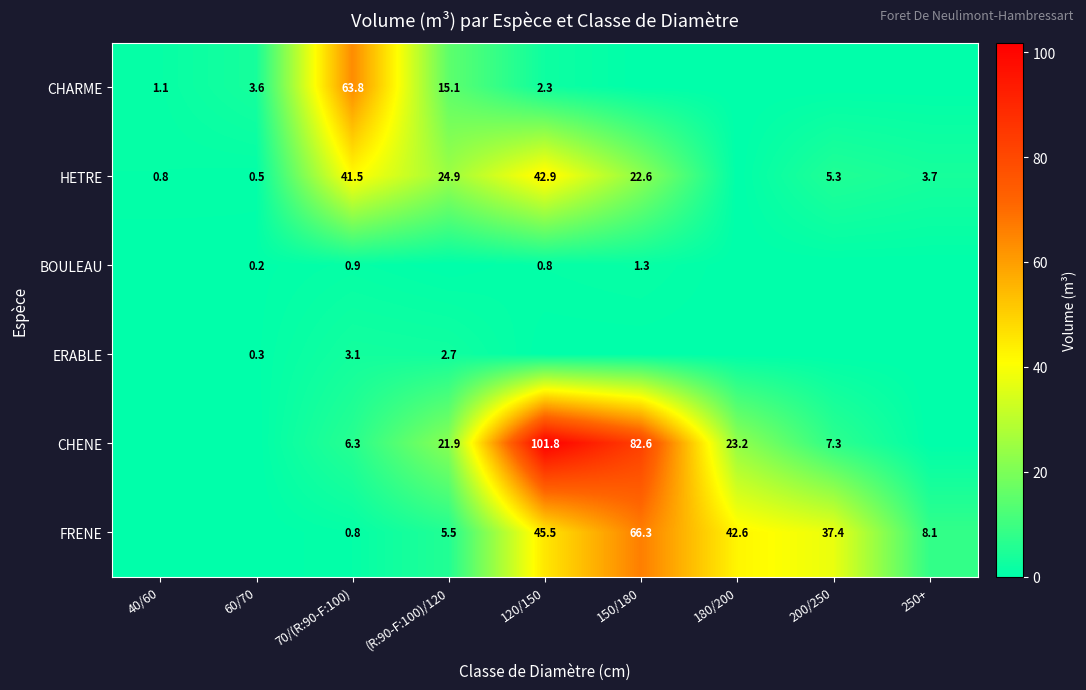

Is it true that CHARME equals 3.6 at 60/70?

True